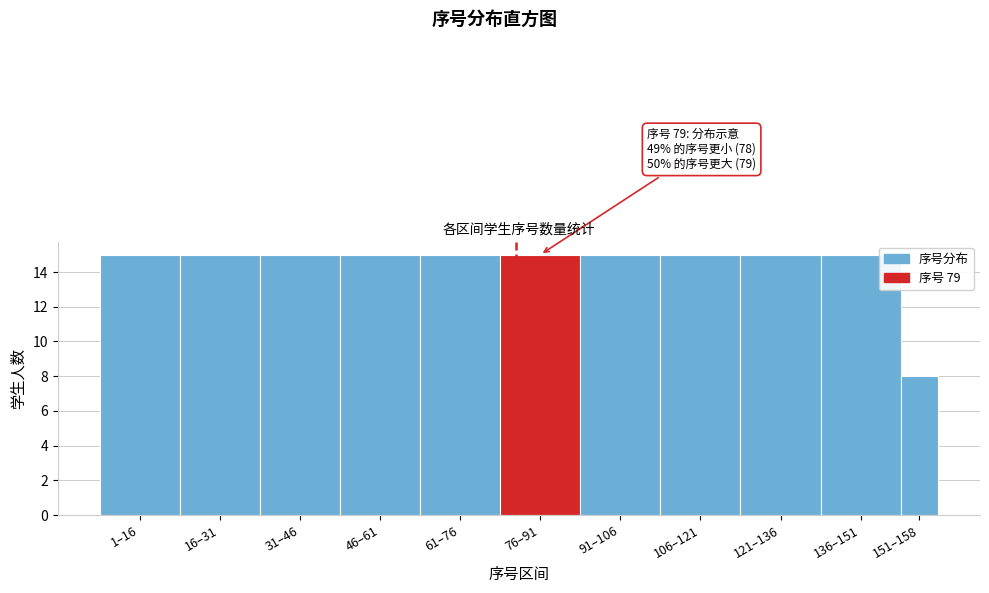

Reading left to right, extract all data points from this chart.

1–16=15	16–31=15	31–46=15	46–61=15	61–76=15	76–91=15	91–106=15	106–121=15	121–136=15	136–151=15	151–158=8